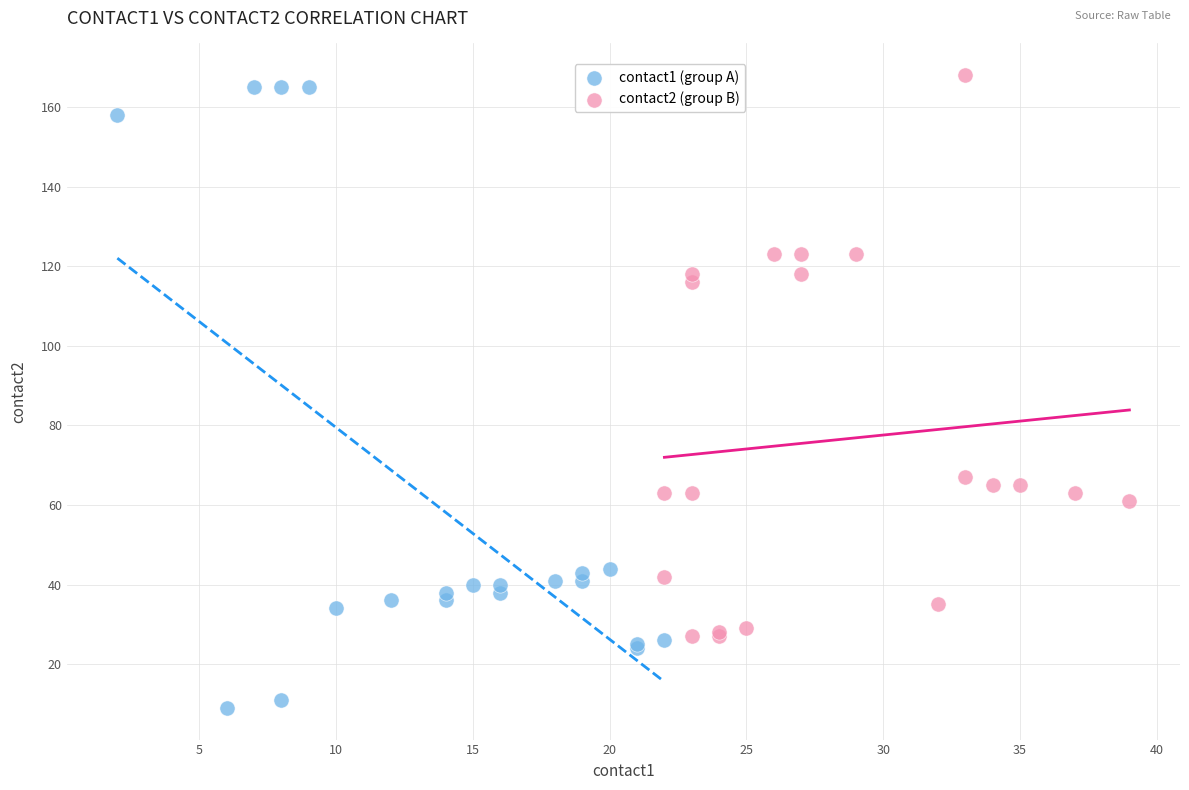

Which series has the largest Y range (max minus min)?

contact1 (group A)